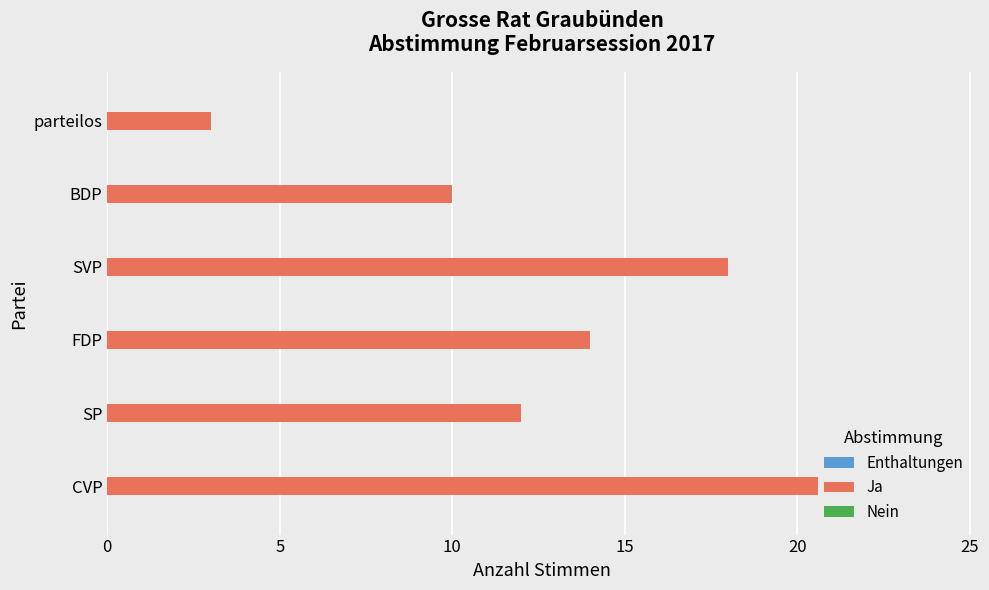

Which has a higher value, 25 or 15?

25